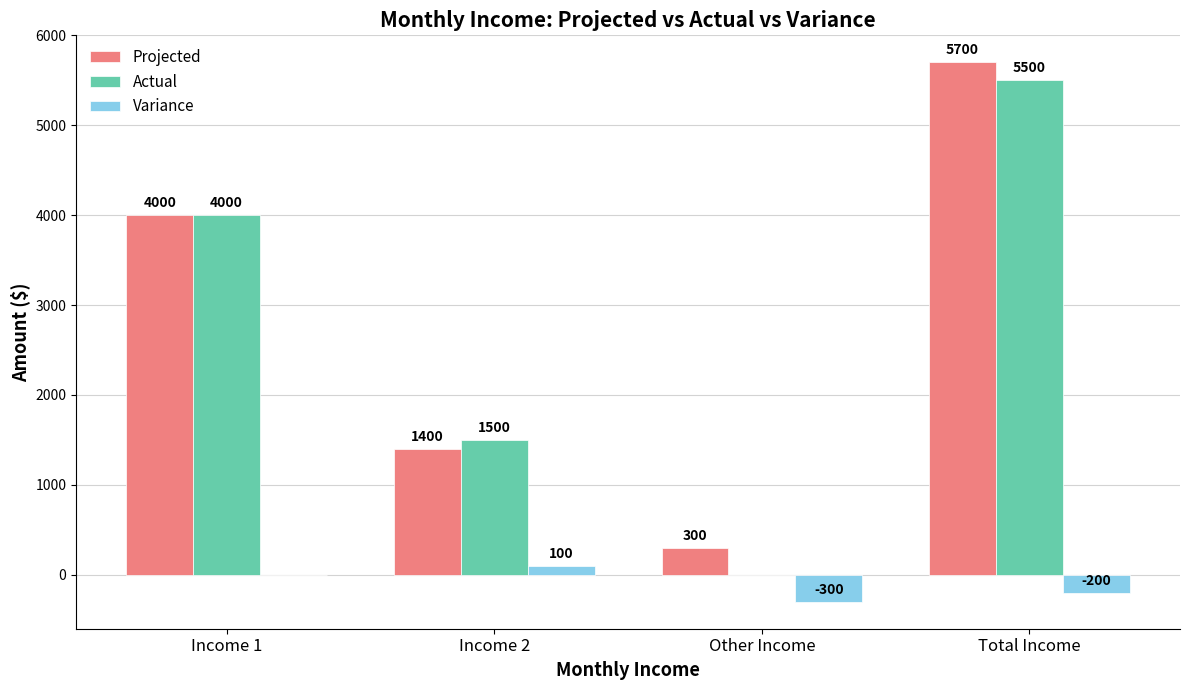

Is it true that Variance equals -200 at Total Income?

True